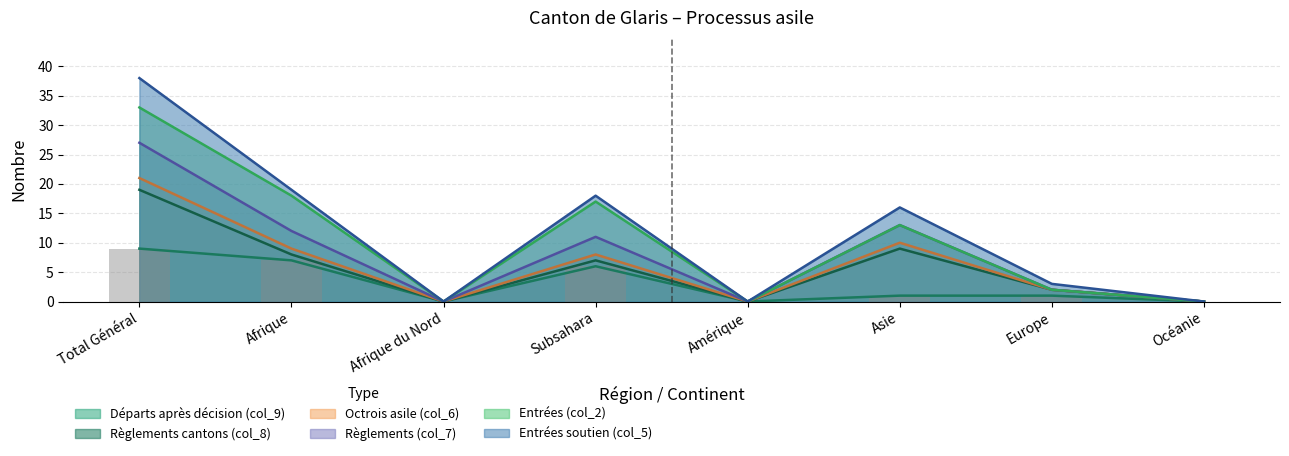

Which series has the largest total across all categories?

Octrois asile (col_6)